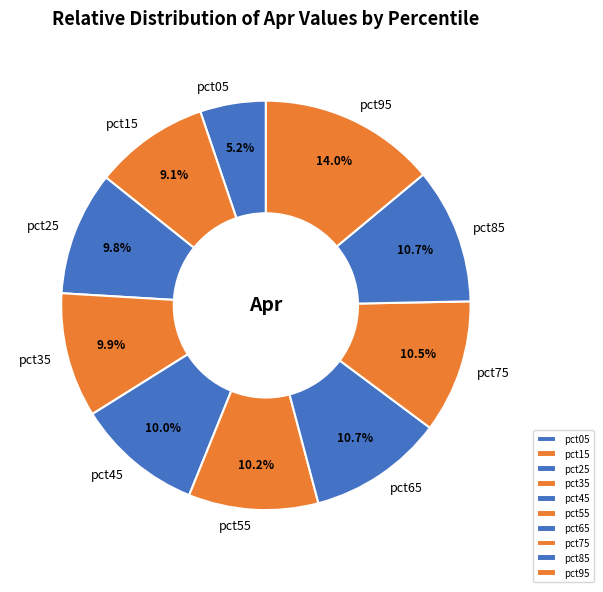

Is there a majority slice in this chart?

No